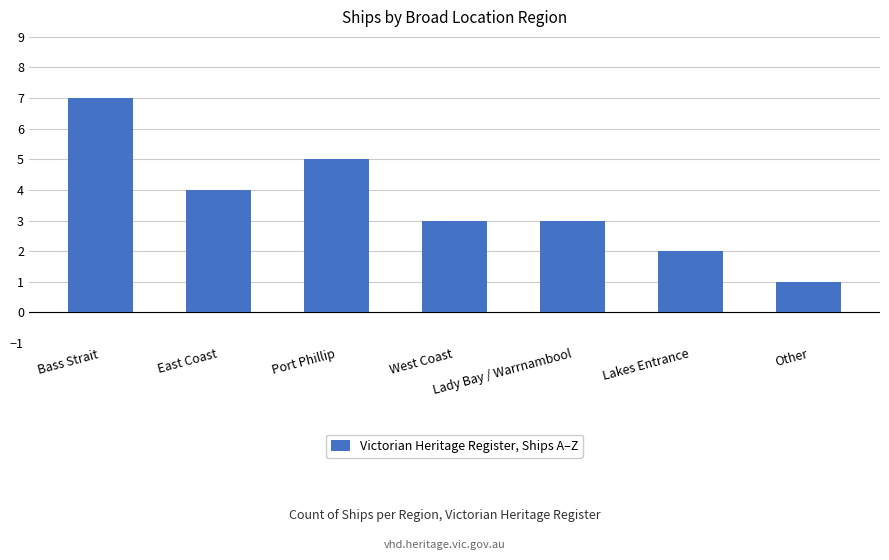

Which has a higher value, Other or Bass Strait?

Bass Strait